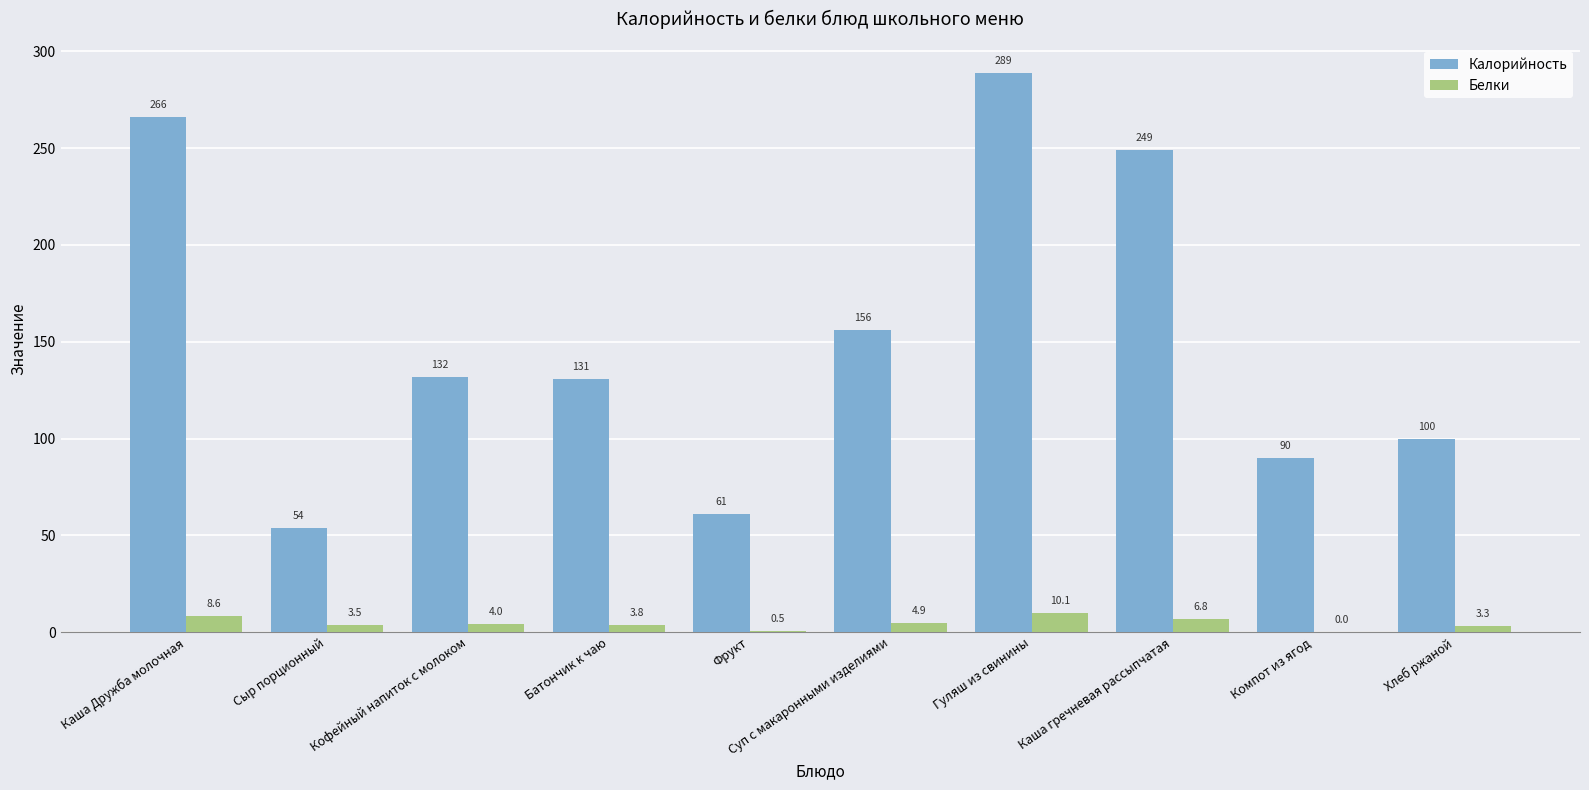

At which label does Калорийность first exceed 132?

Каша Дружба молочная